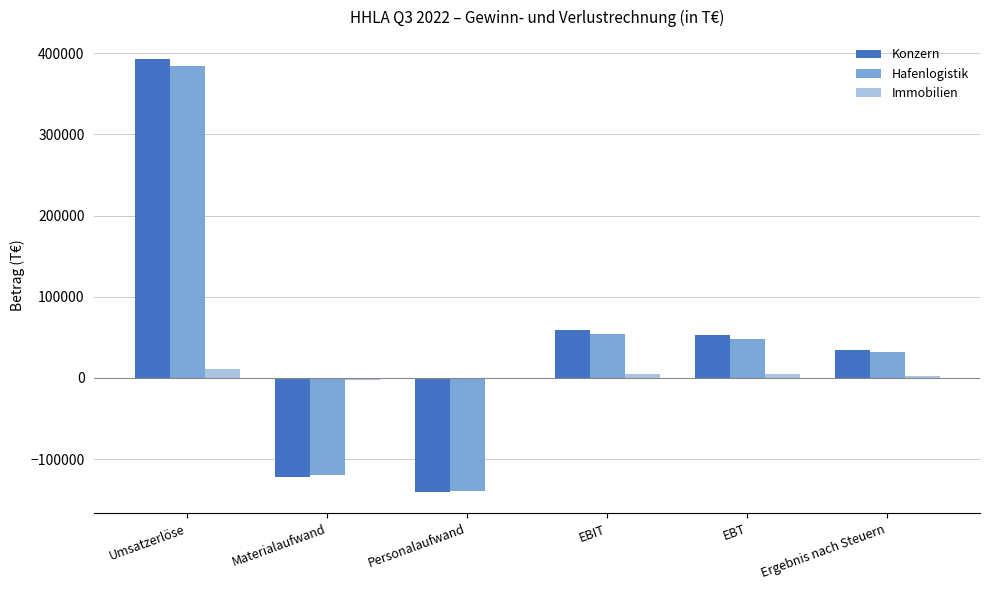

How many series are shown in this chart?

3